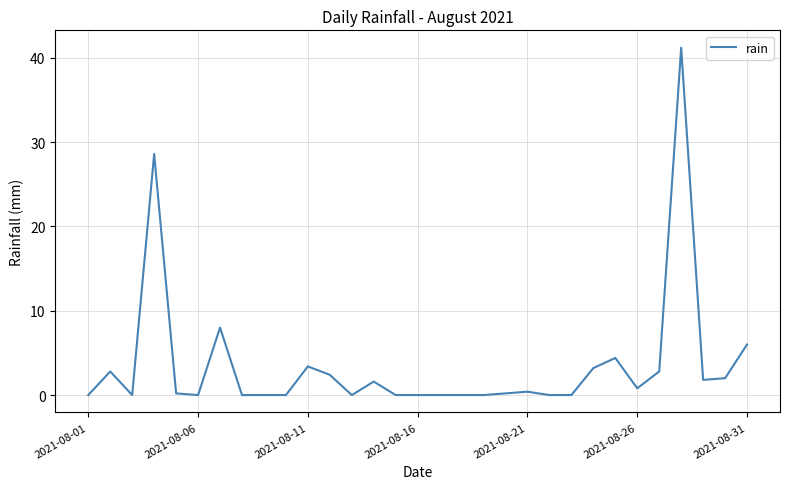

What is the greatest value displayed?

41.2